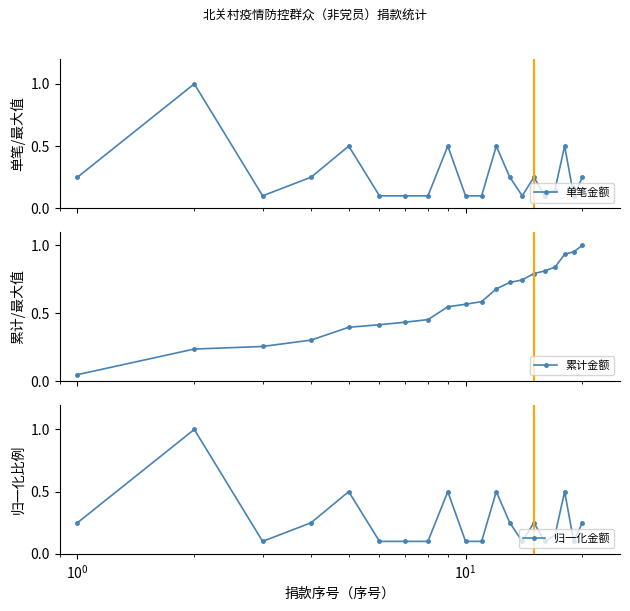

What is the highest value of the 归一化金额 series?

1.0